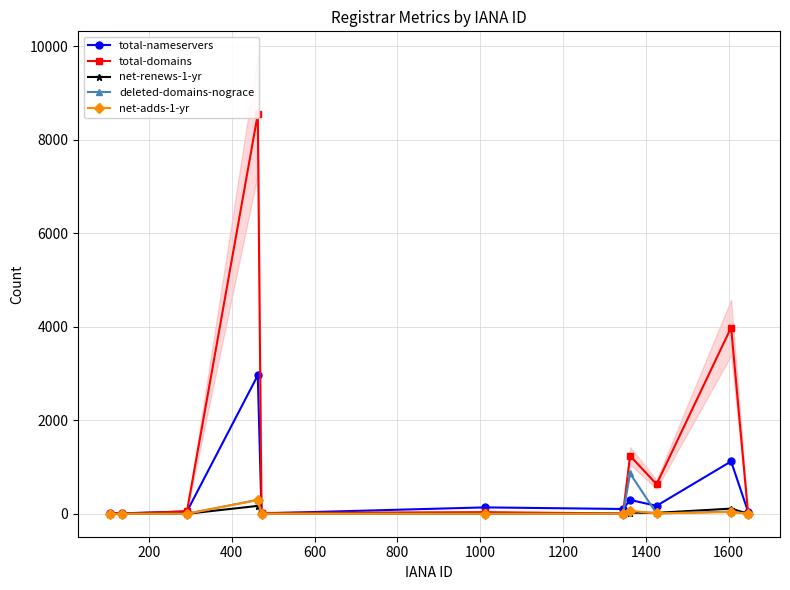

True or false: total-nameservers has more than 1 interior local peaks.

True